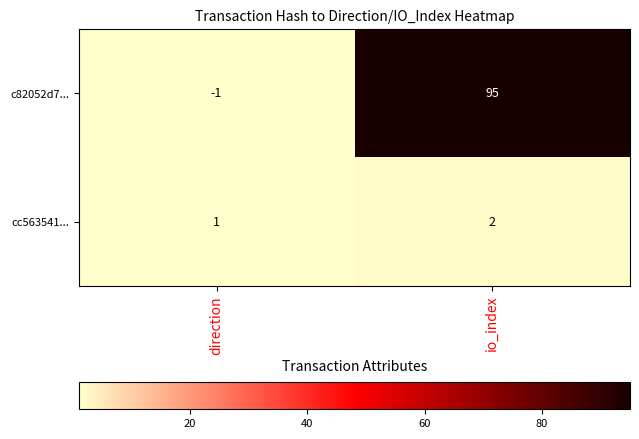

Rank the series at io_index from lowest to highest value.

cc563541..., c82052d7...